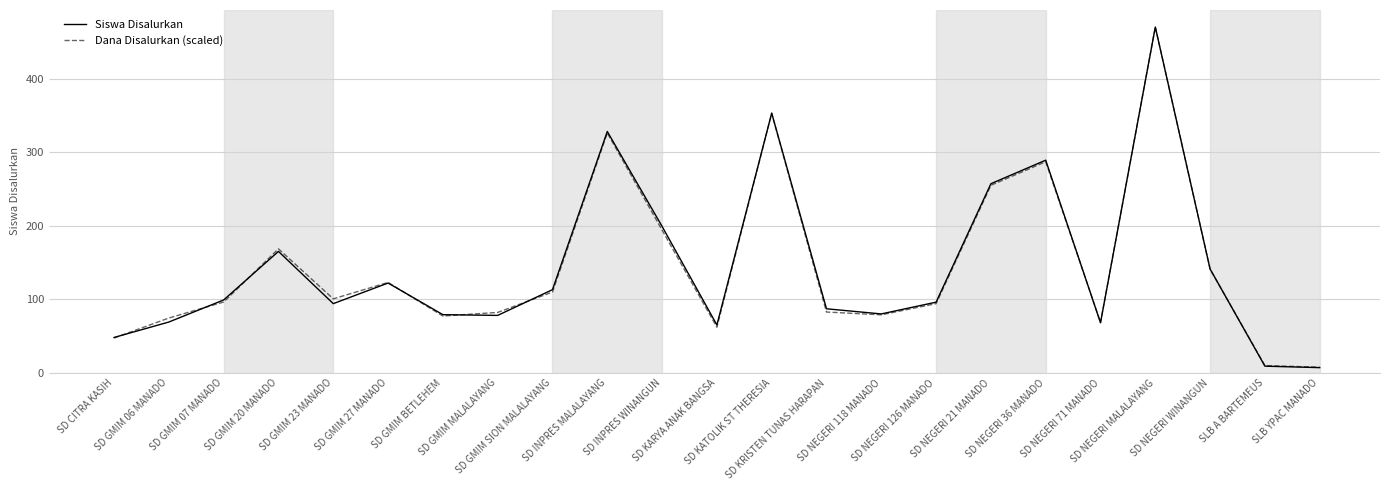

What is the highest value of the Dana Disalurkan (scaled) series?

470.0